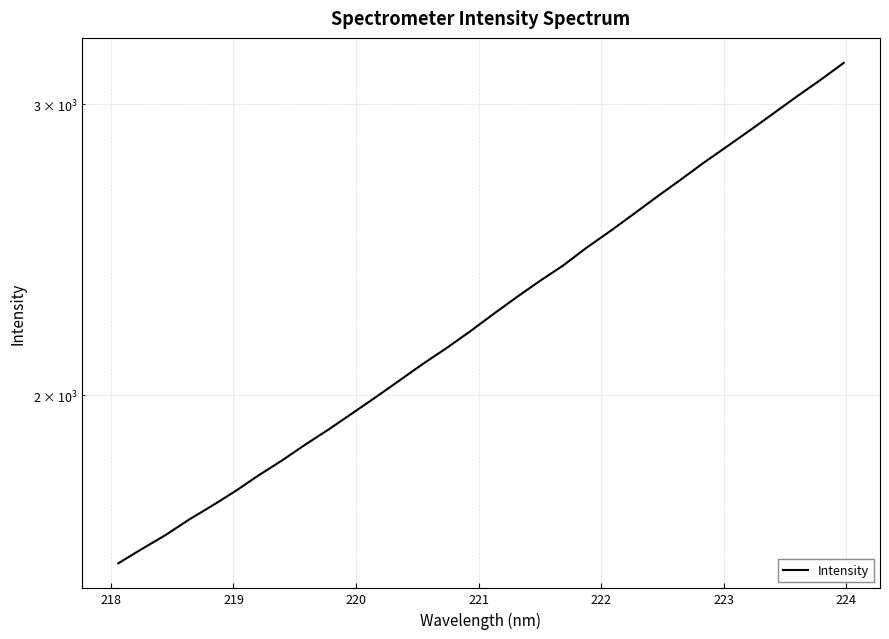

How many data points are above 2239?

16